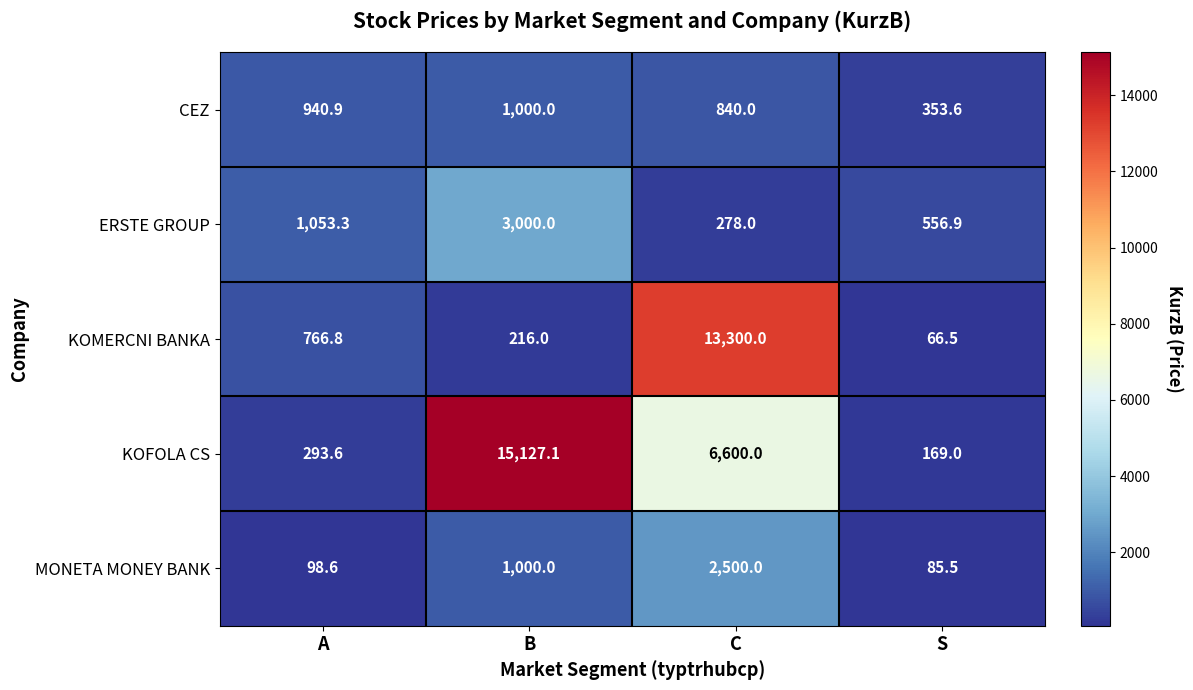

Where is KOFOLA CS nearest to the value 7648?

C